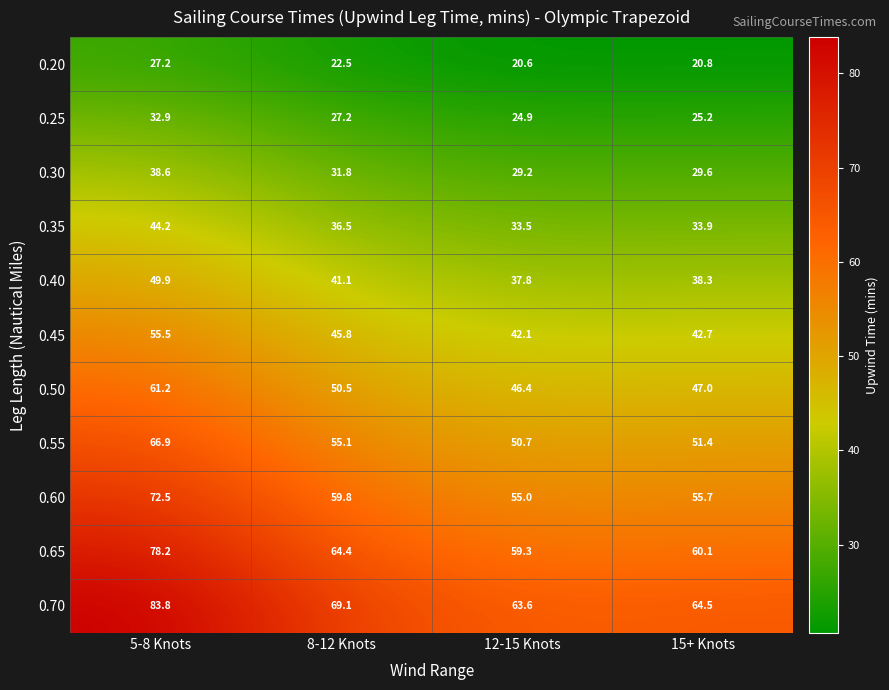

What is the spread (max minus min) of values at 12-15 Knots?

43.0